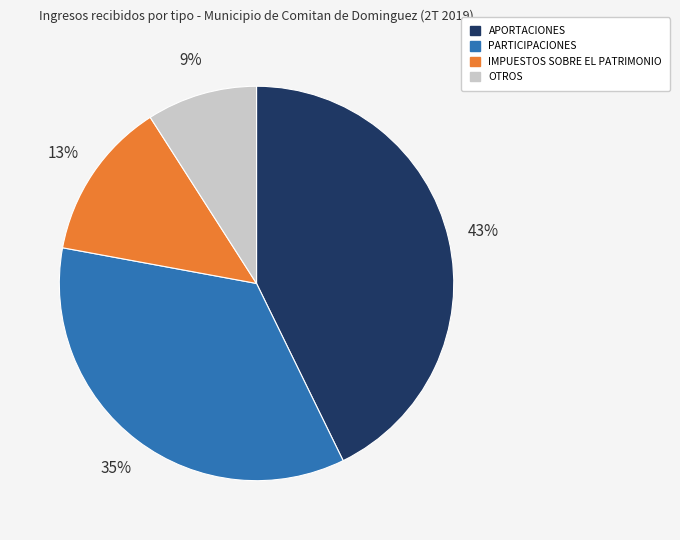

Does any single category account for the majority?

No